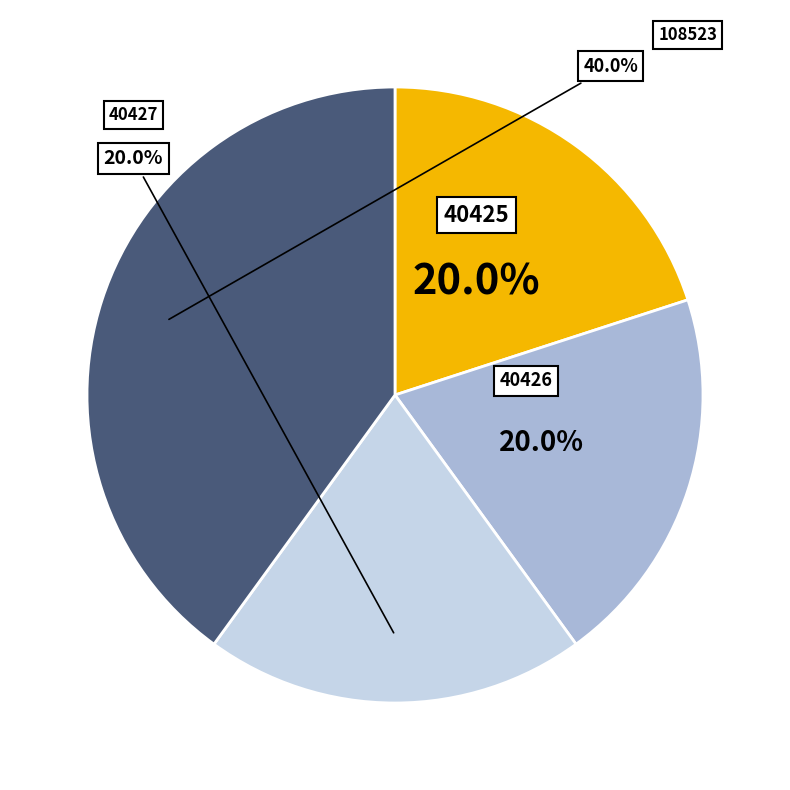

Does any single category account for the majority?

No